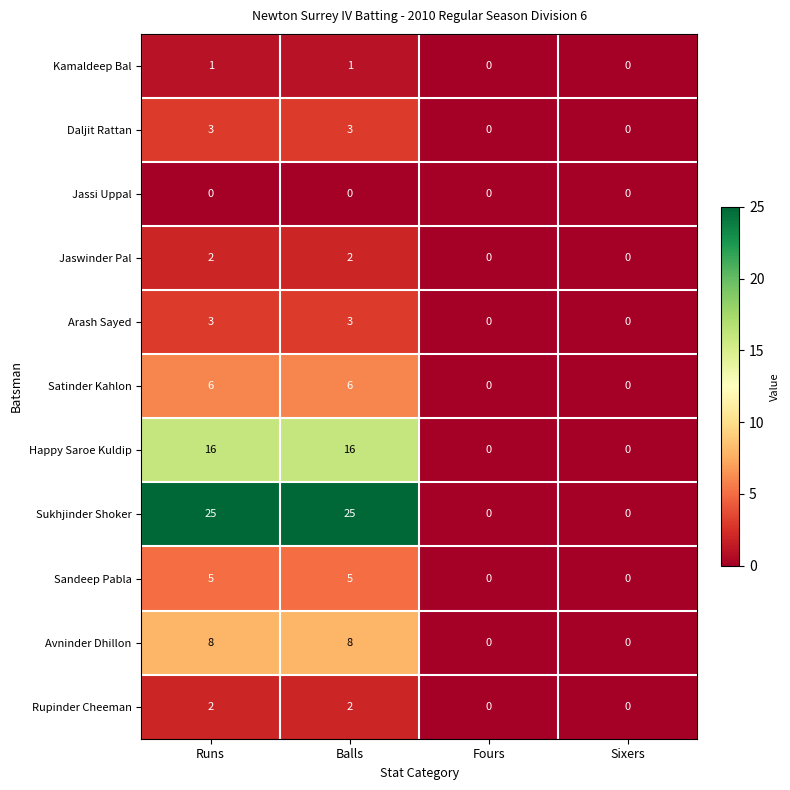

How many Sukhjinder Shoker values are between 0 and 25?

4